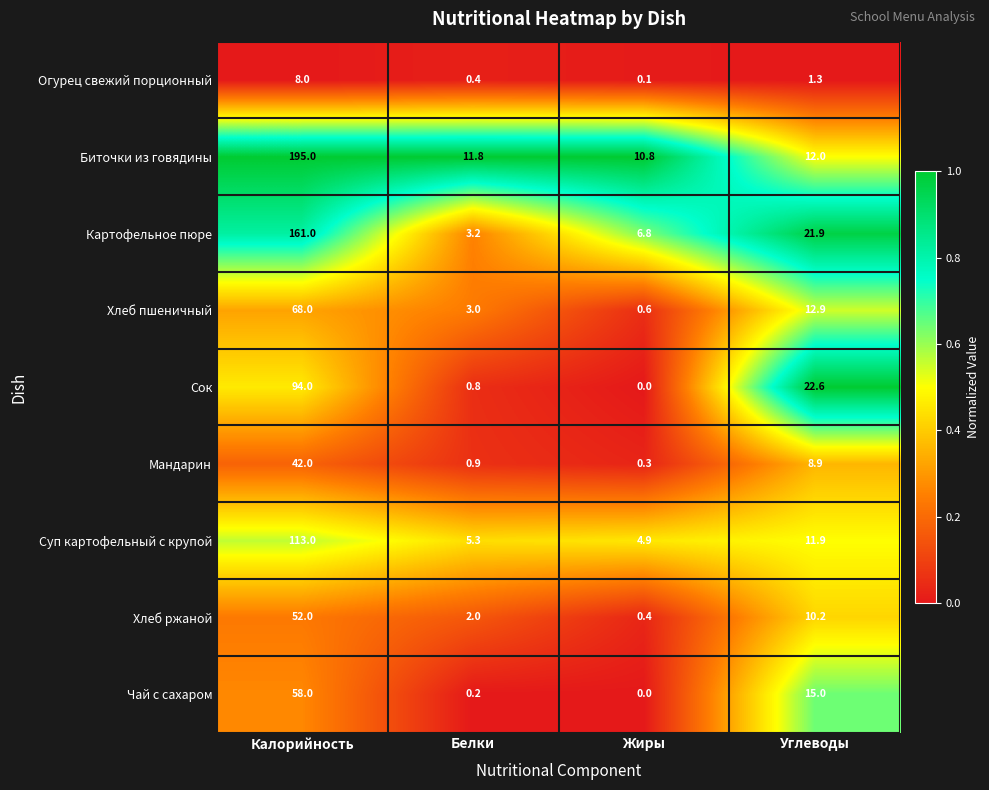

Read the Картофельное пюре value at Жиры.

6.8